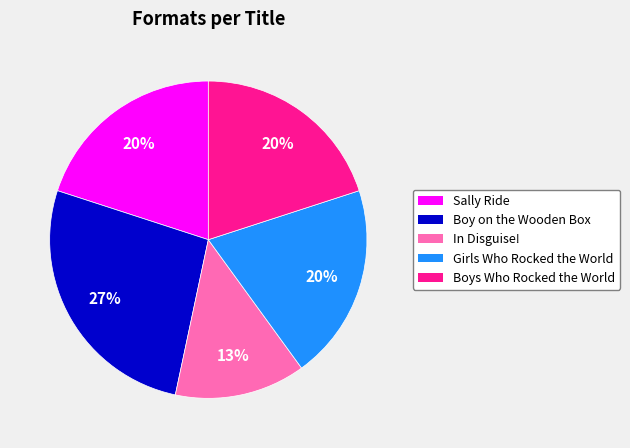

Is there a majority slice in this chart?

No